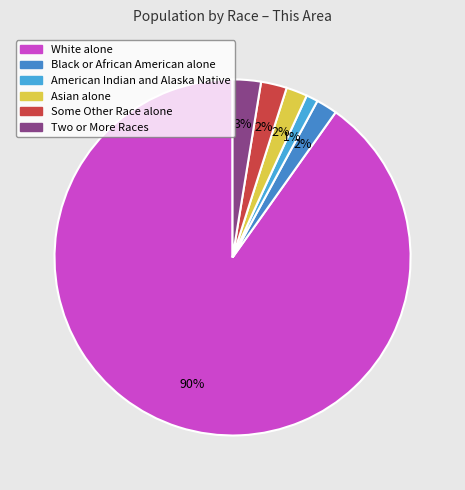

To the nearest percent, what is the combined percentage of White alone and Asian alone?

92%